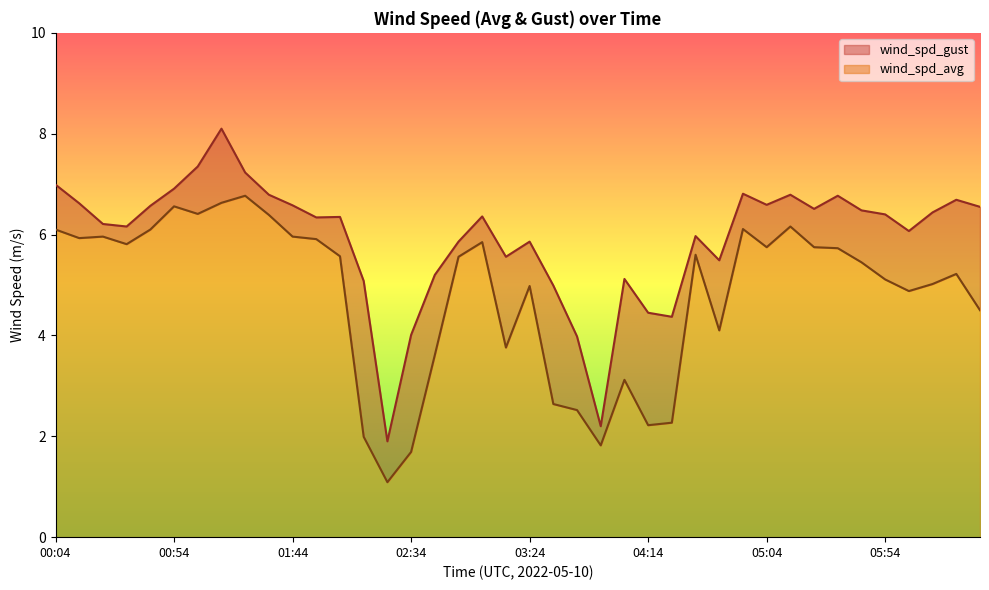

Where is wind_spd_avg nearest to the value 3?

04:04